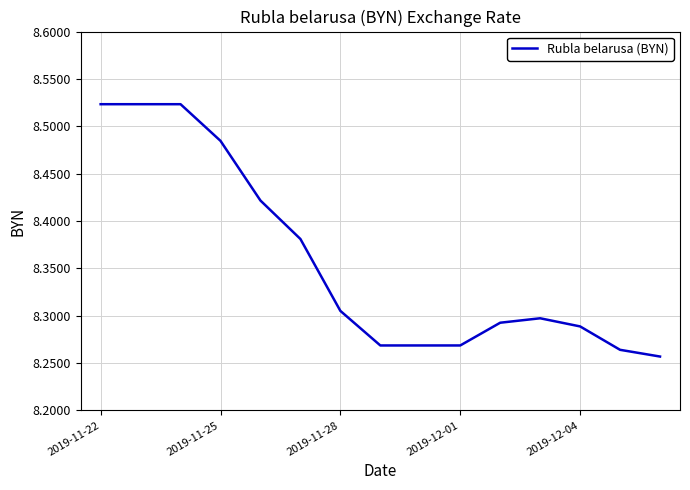

What is the difference between the maximum and minimum values?

0.3